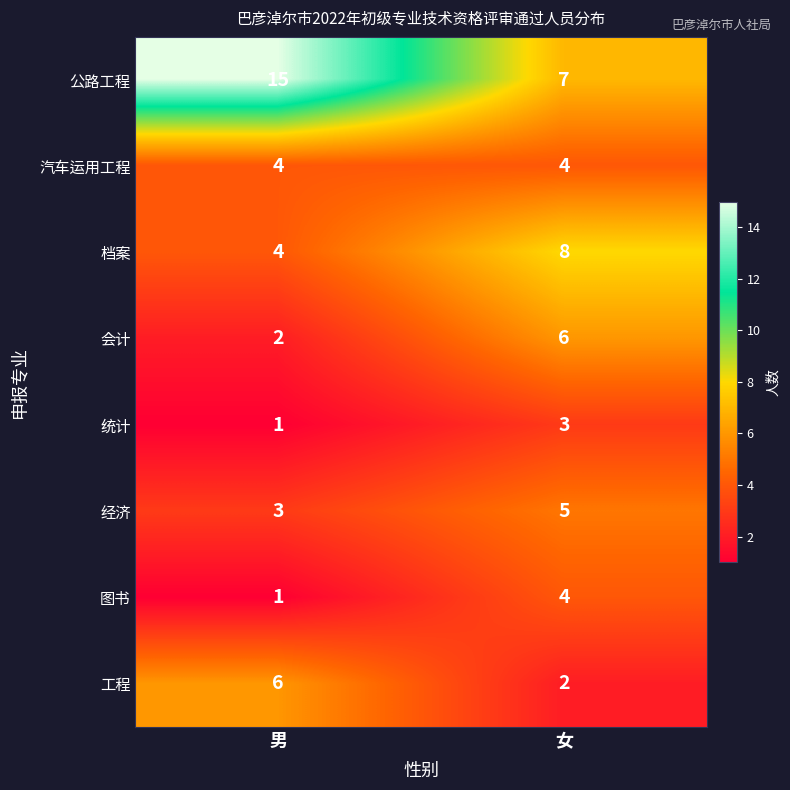

At which label is 经济 closest to 4?

男